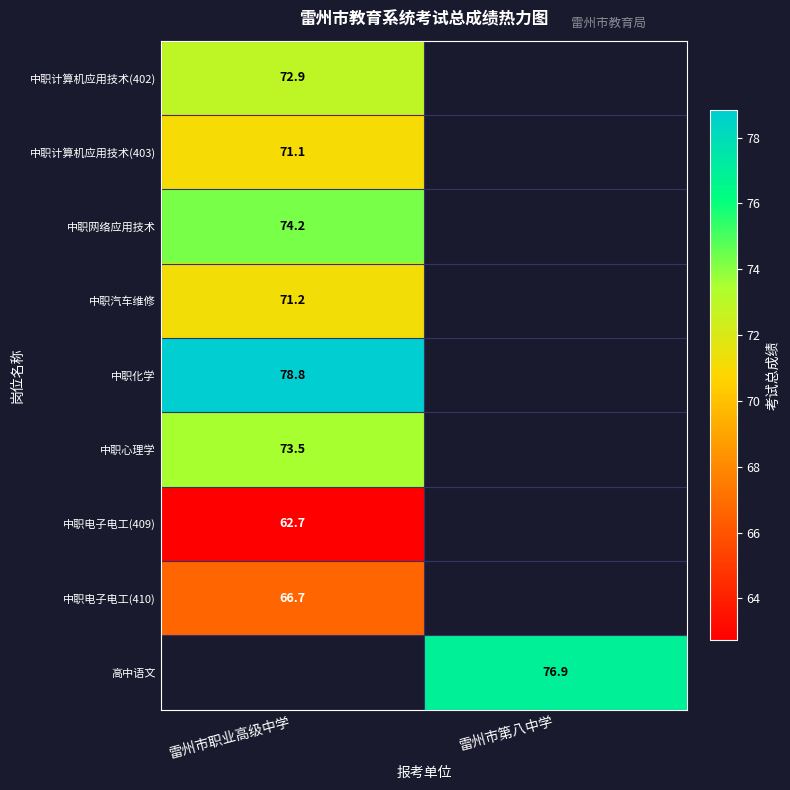

Rank the categories by 中职计算机应用技术(403) value from lowest to highest.

雷州市职业高级中学, 雷州市第八中学